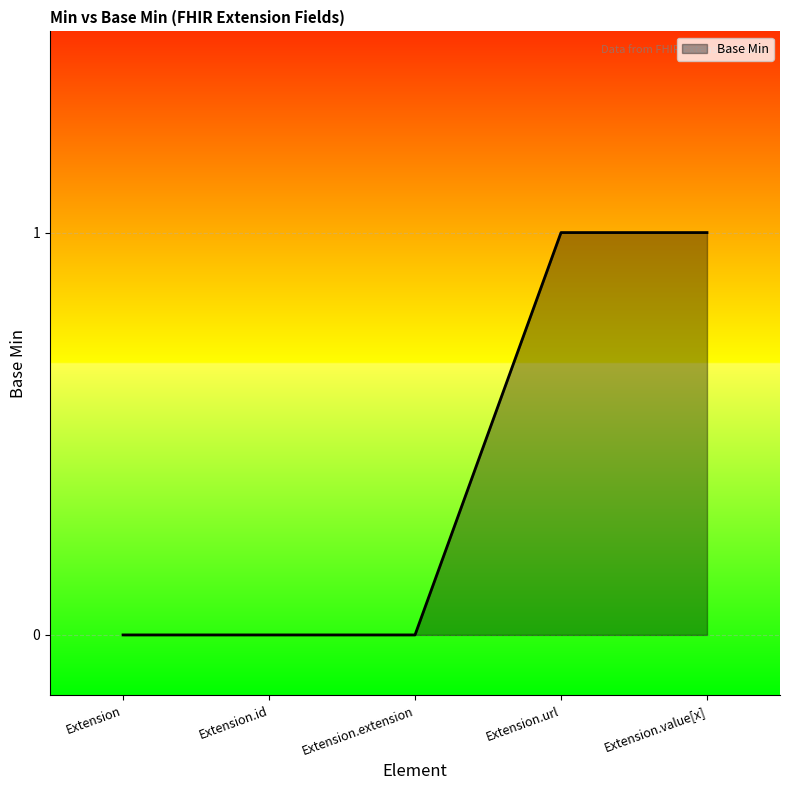

The chart shows a value of 1 at Extension.url. True or false?

True